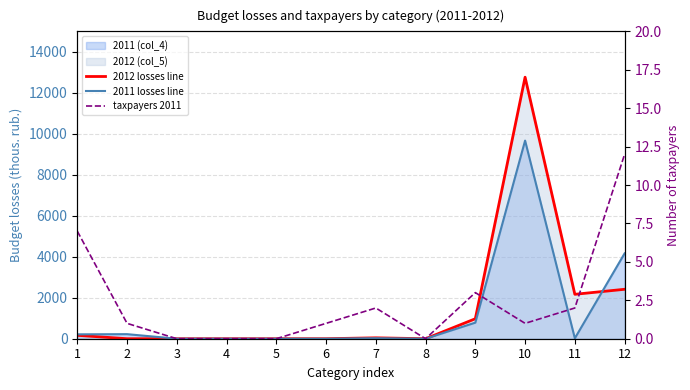

How many intersections are there between taxpayers 2011 and 2012 losses line?

2